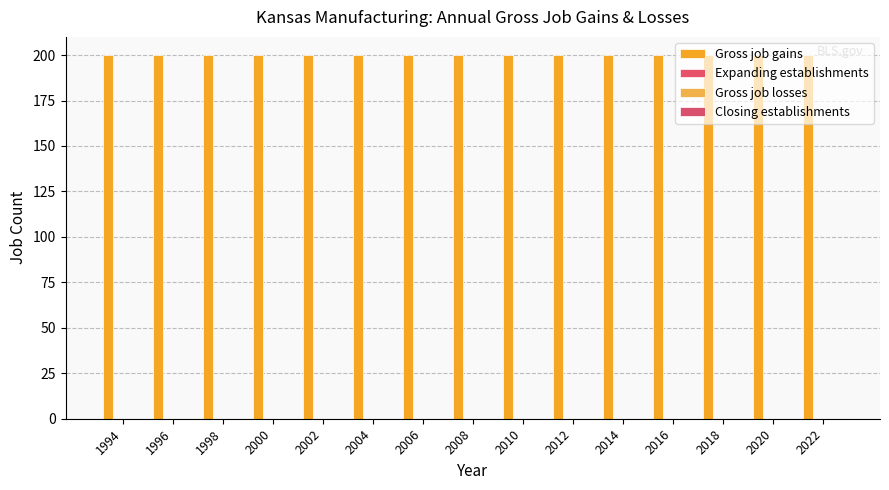

How many groups of bars are there?

15